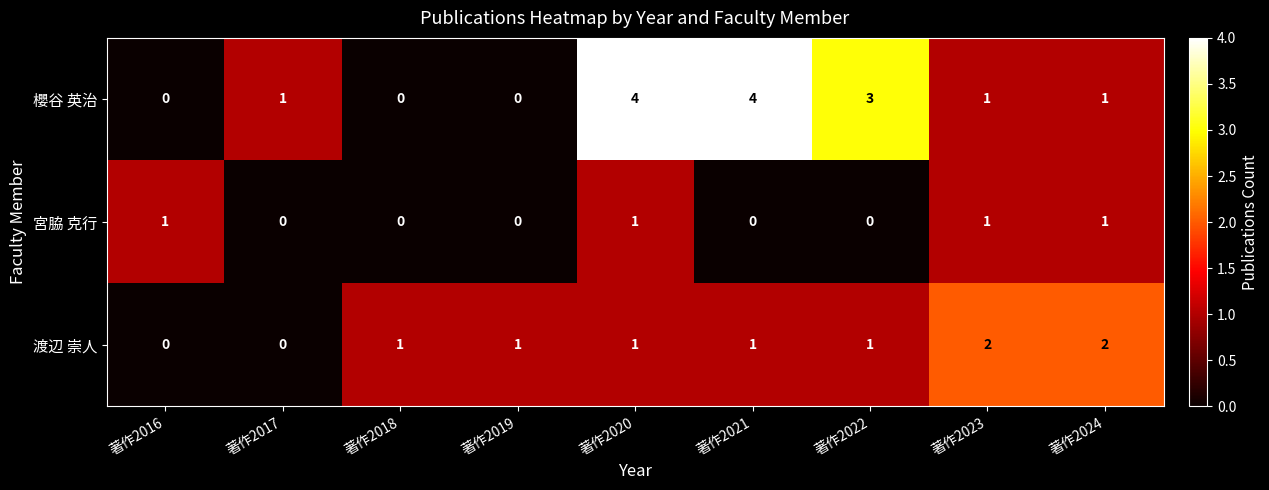

What is the sum of all 宮脇 克行 values?

4